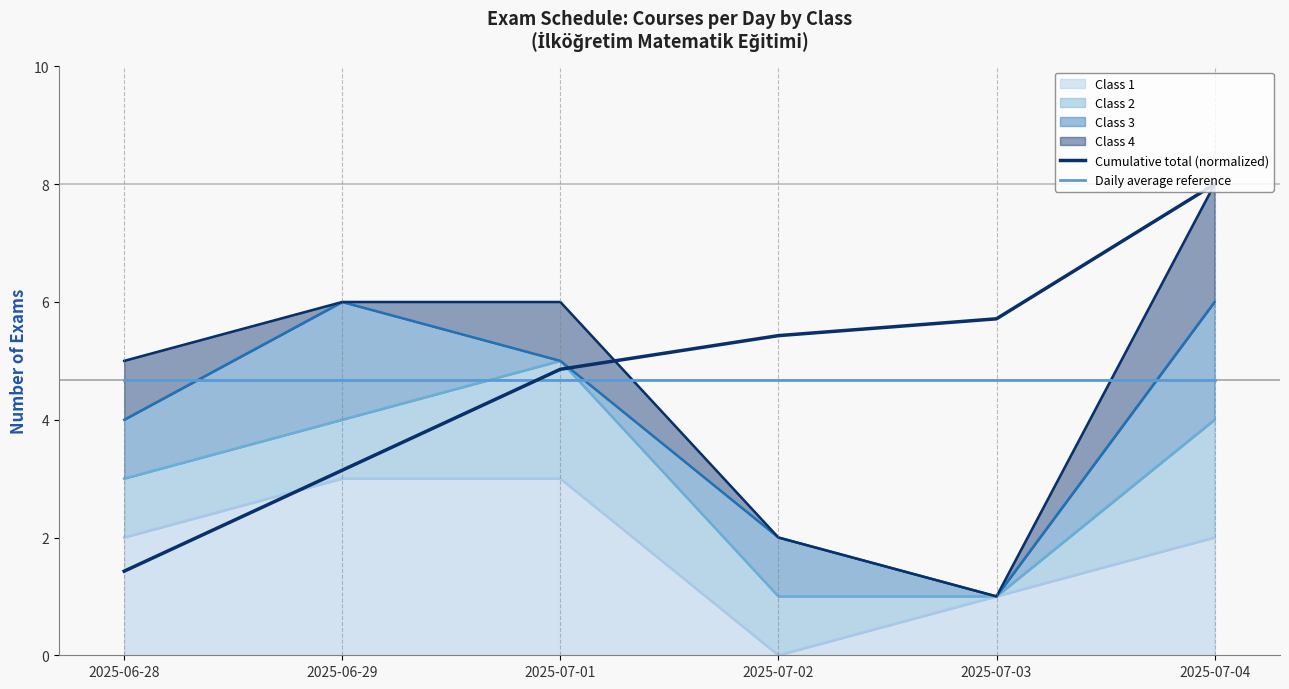

Where does the Cumulative total (normalized) series first go above 5?

2025-07-02